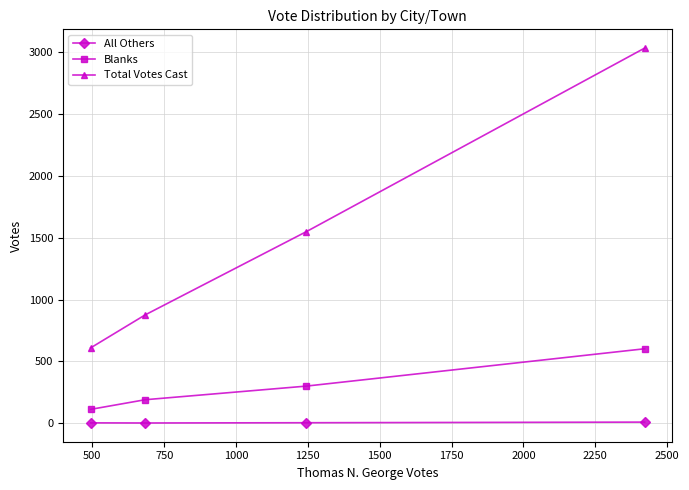

True or false: Total Votes Cast has more than 1 points higher than both neighbors.

False